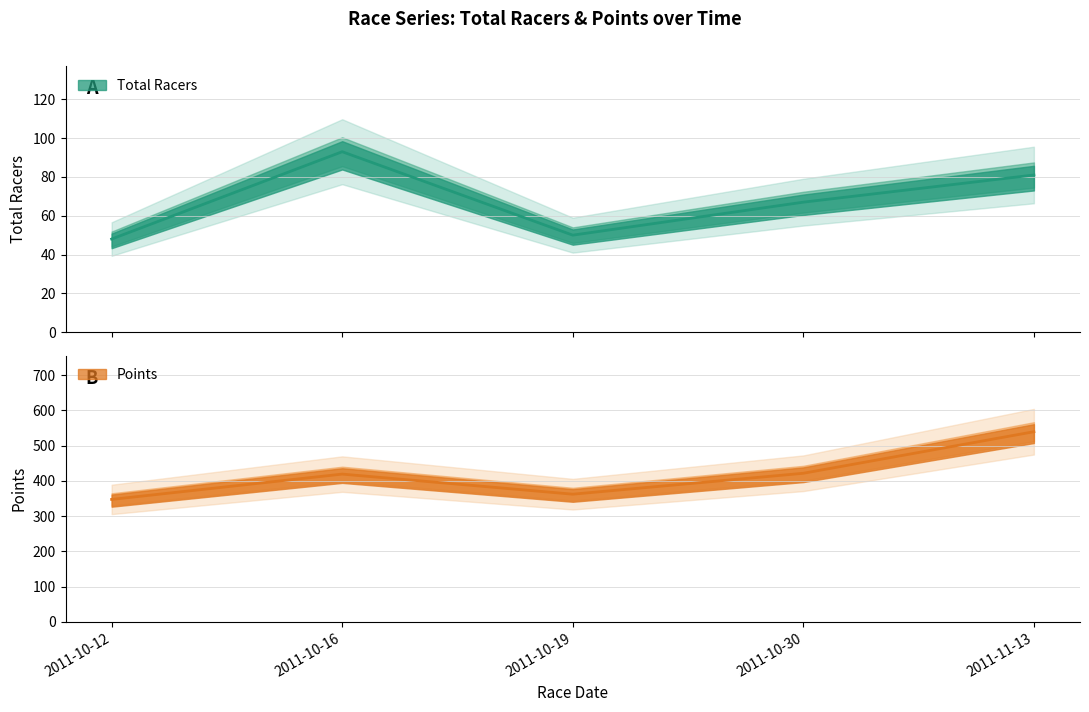

At how many categories does at least one series exceed 344?

5